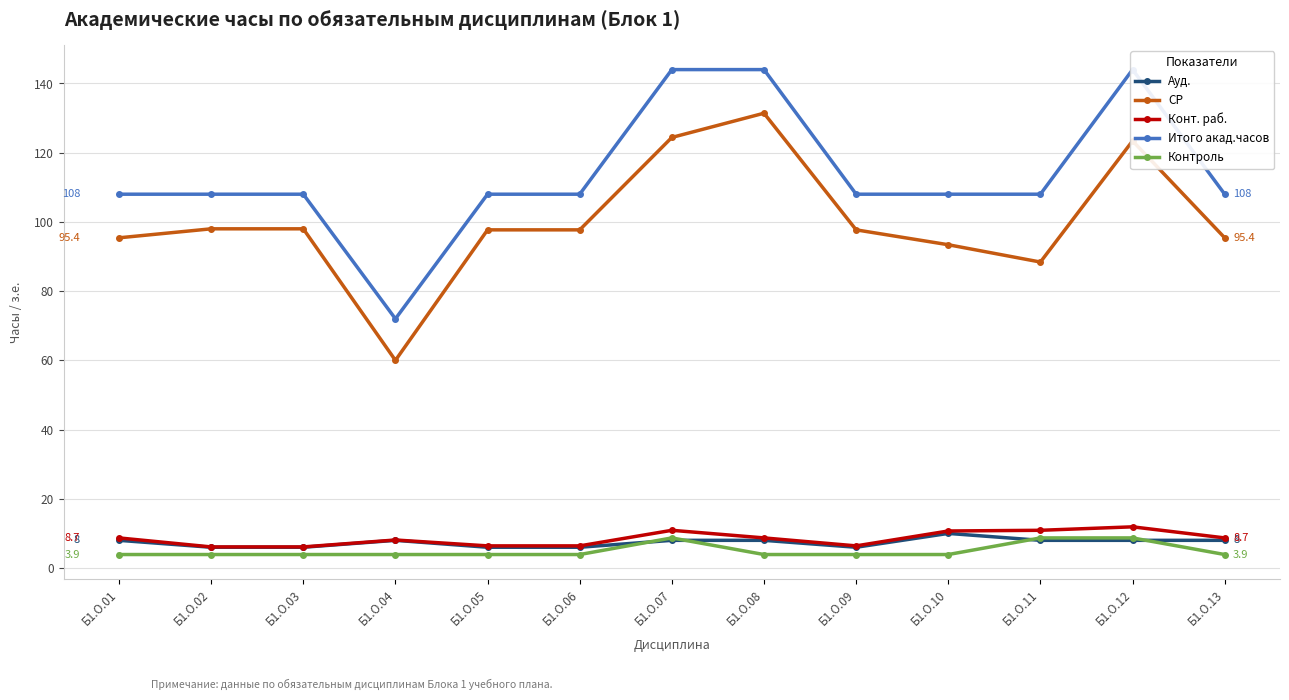

What is the approximate value of Ауд. at Б1.О.05?

6.0